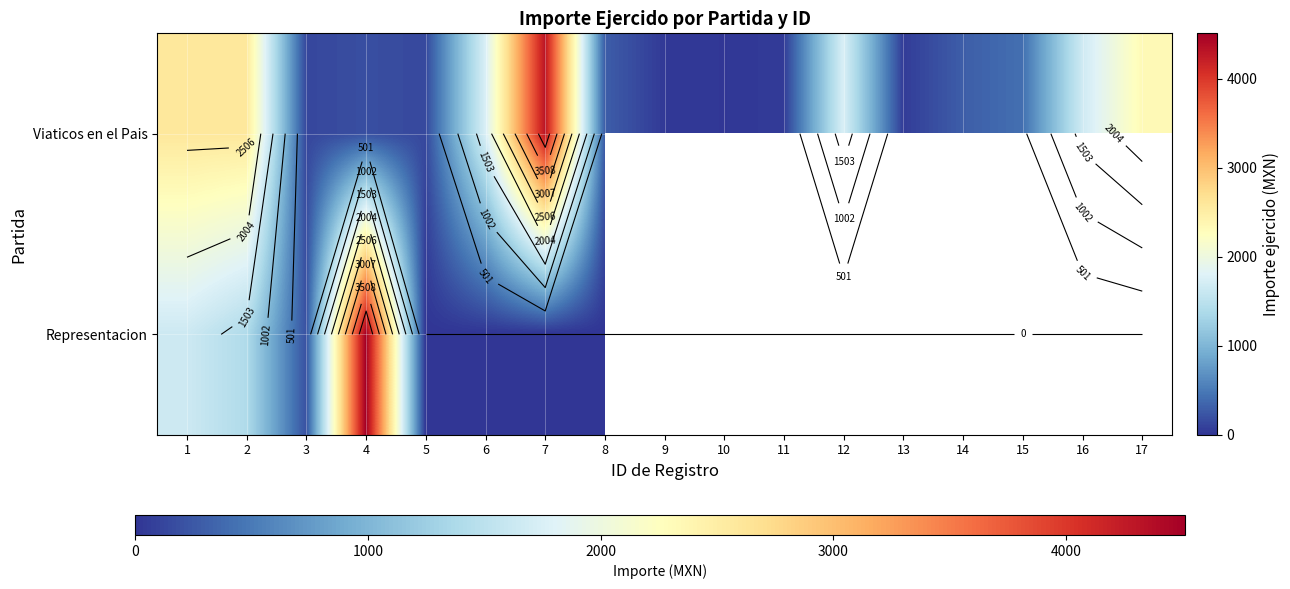

What value does the Viaticos en el Pais series have at 12?

1747.3